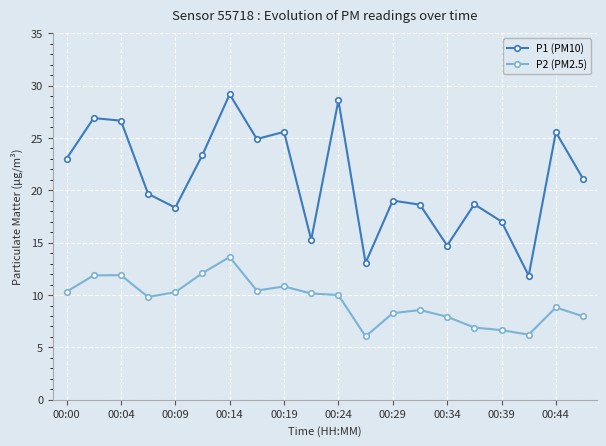

What is the difference between the second highest and second lowest values in the P2 (PM2.5) series?

5.9